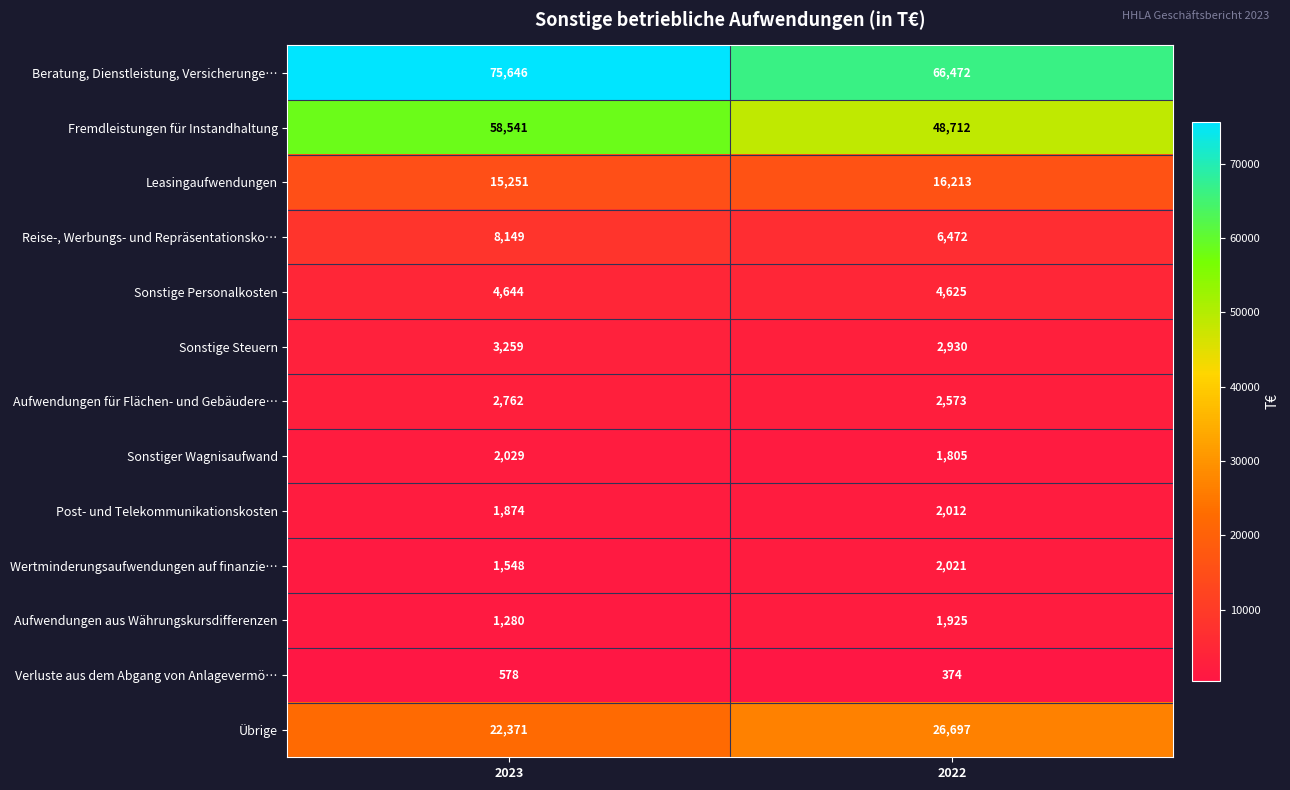

What is the spread (max minus min) of values at 2022?

66098